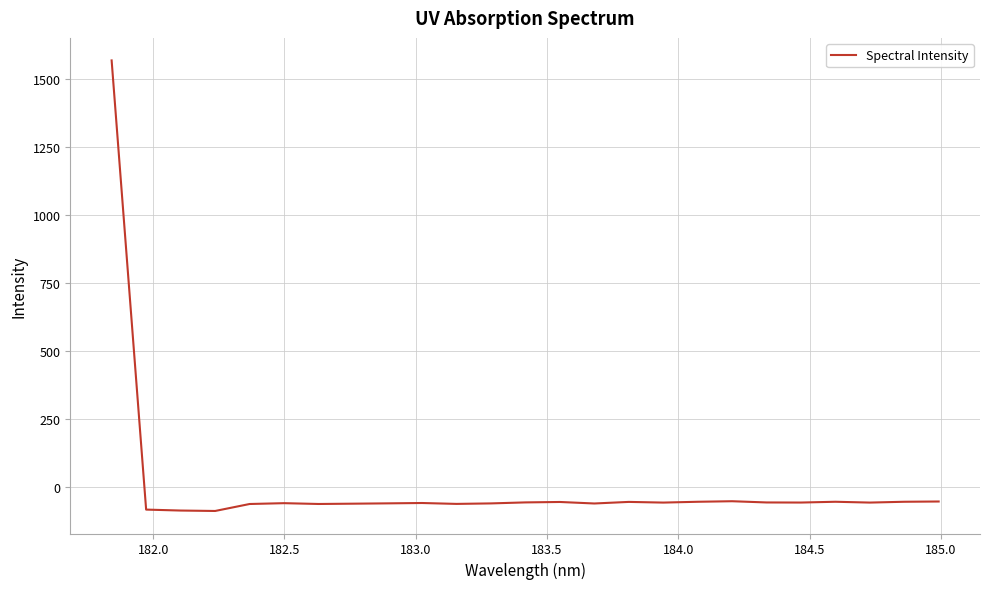

What is the difference between the maximum and minimum values?

1657.2